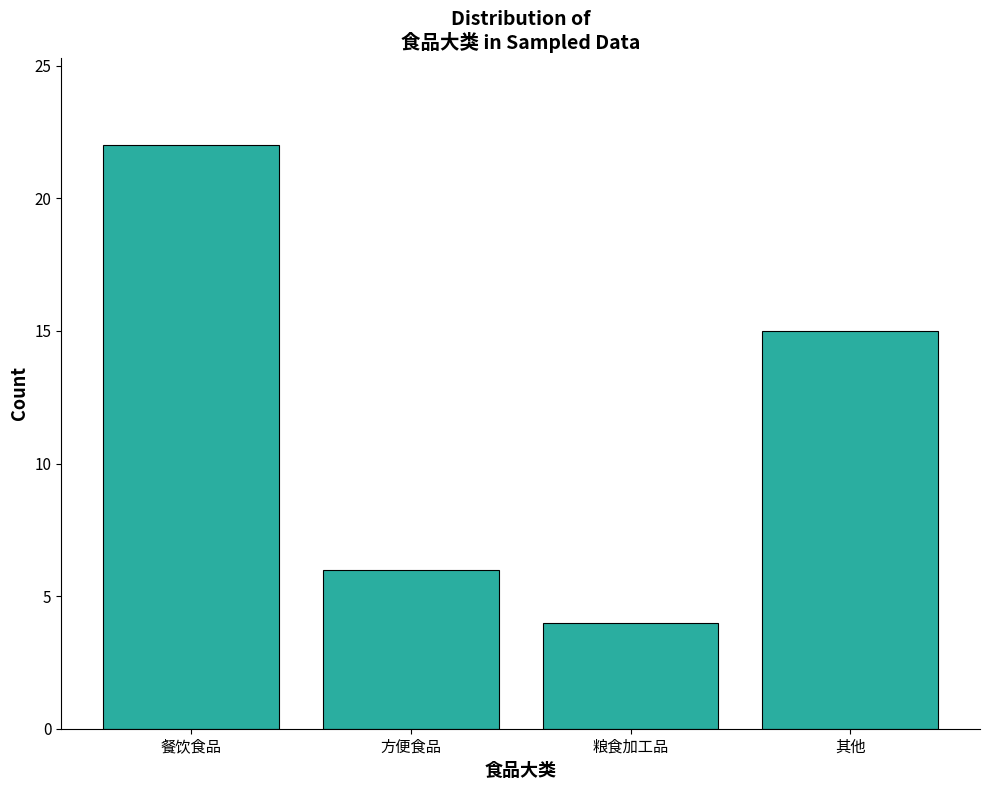

Reading left to right, what are all the values shown in this chart?

餐饮食品=22	方便食品=6	粮食加工品=4	其他=15